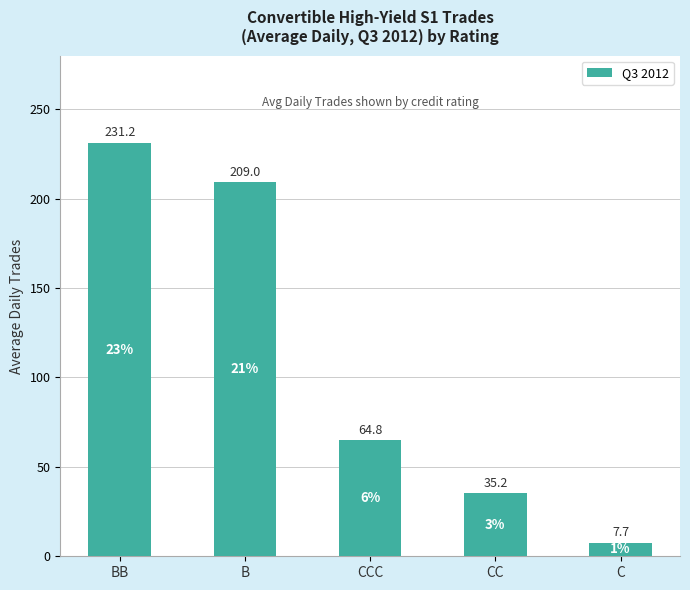

What is the label of the 2nd bar from the left?

B